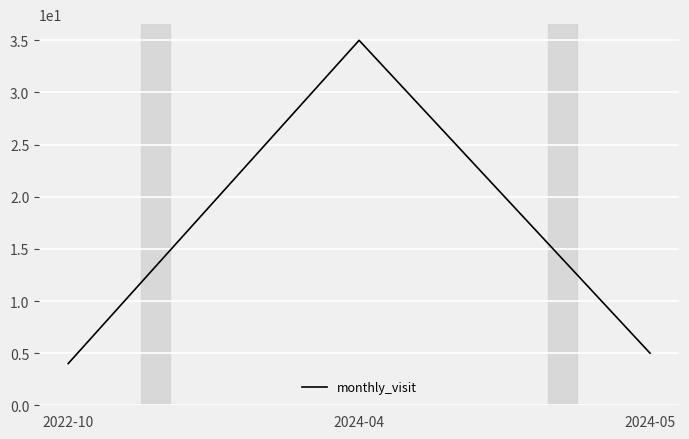

True or false: the data shows 52 at 2024-04.

False